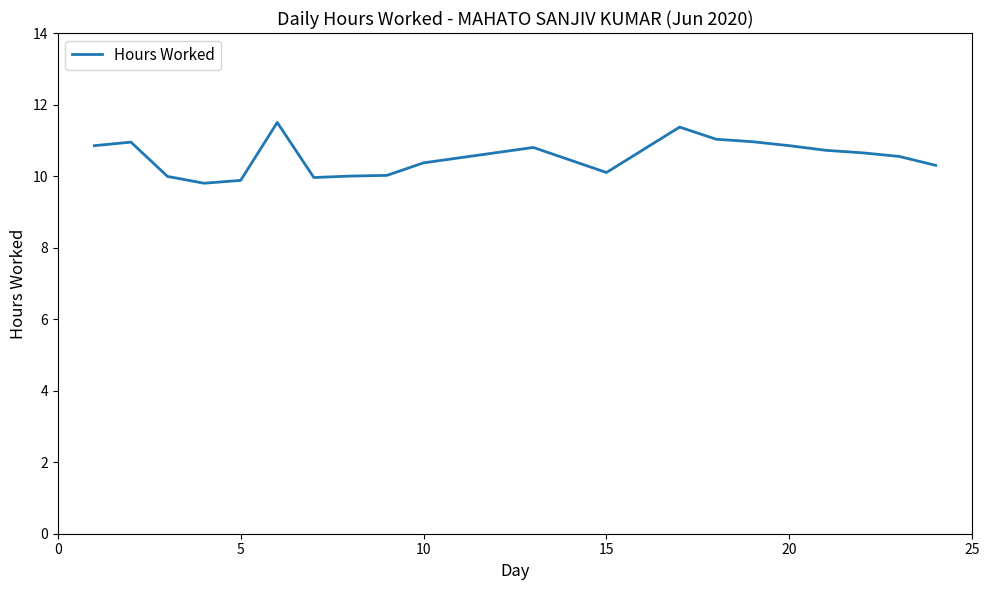

What is the difference between the maximum and minimum values?

1.7